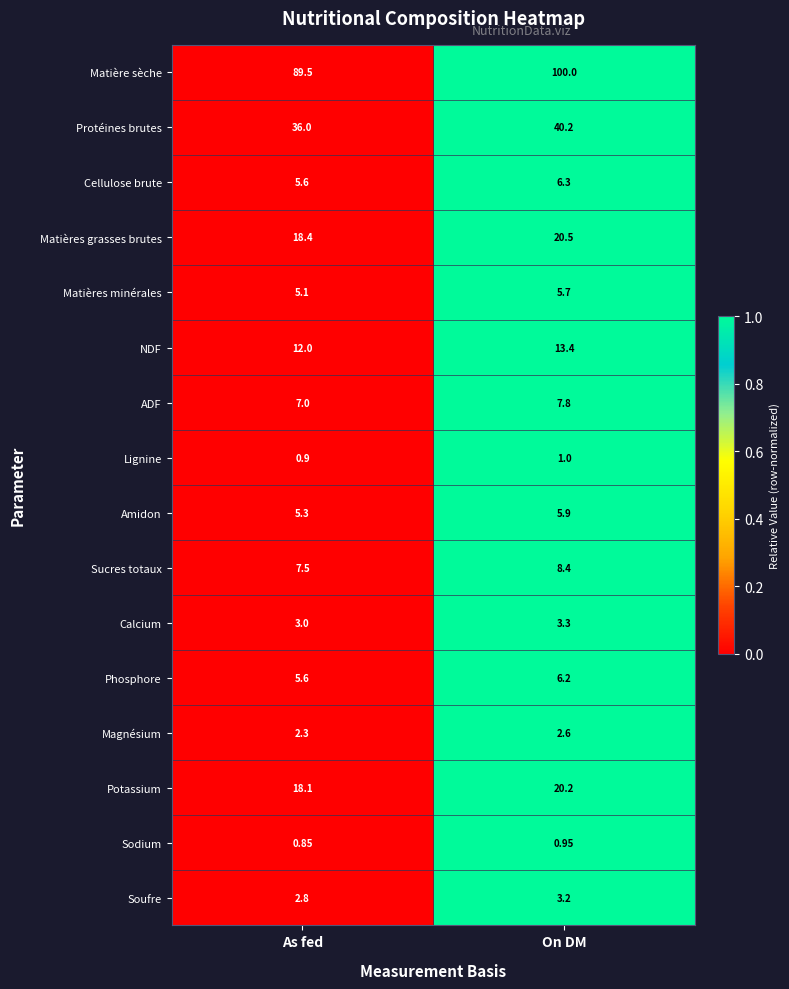

At which category is the sum across all series the highest?

On DM